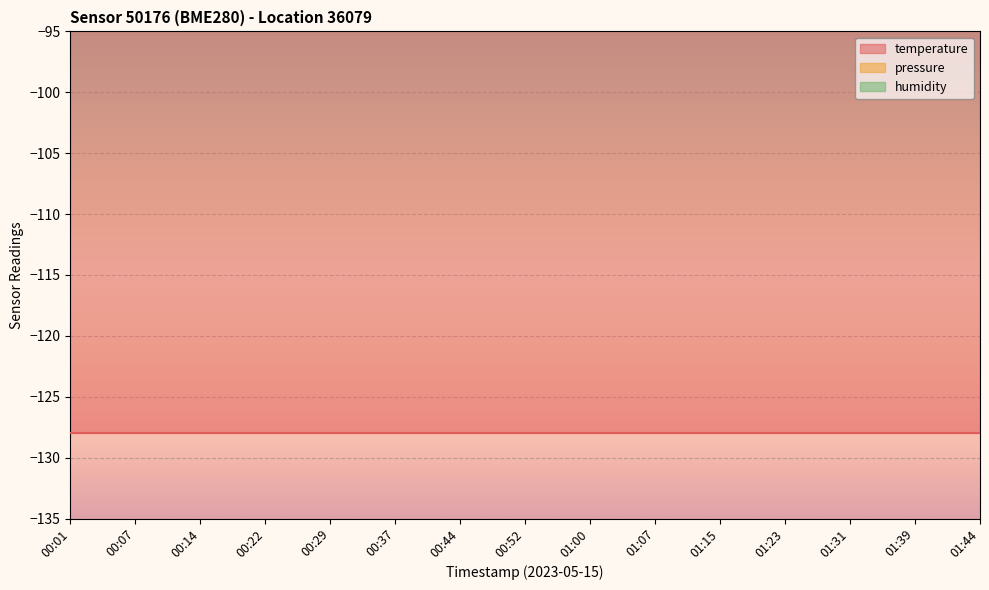

What is the difference between the highest and lowest values at 00:29?

127